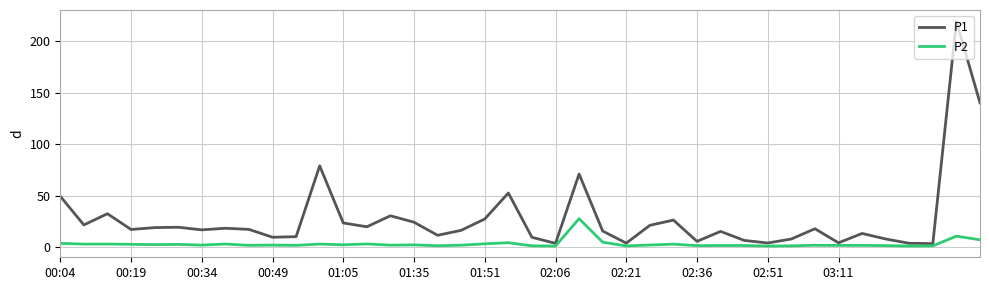

Which series has the largest range (max minus min)?

P1